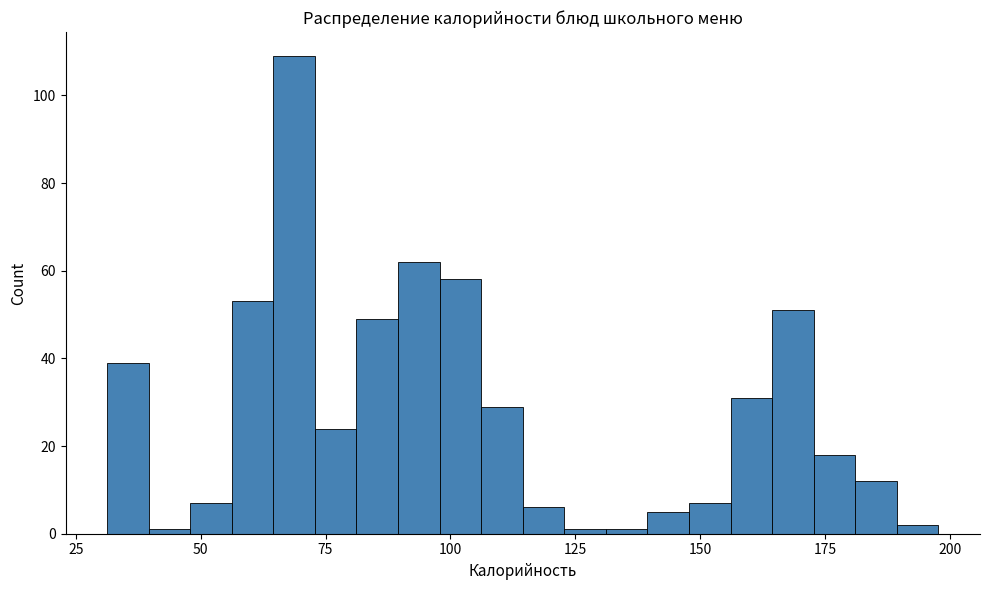

Read against the x-axis, roughly where is the centre of the tallest bar?

70